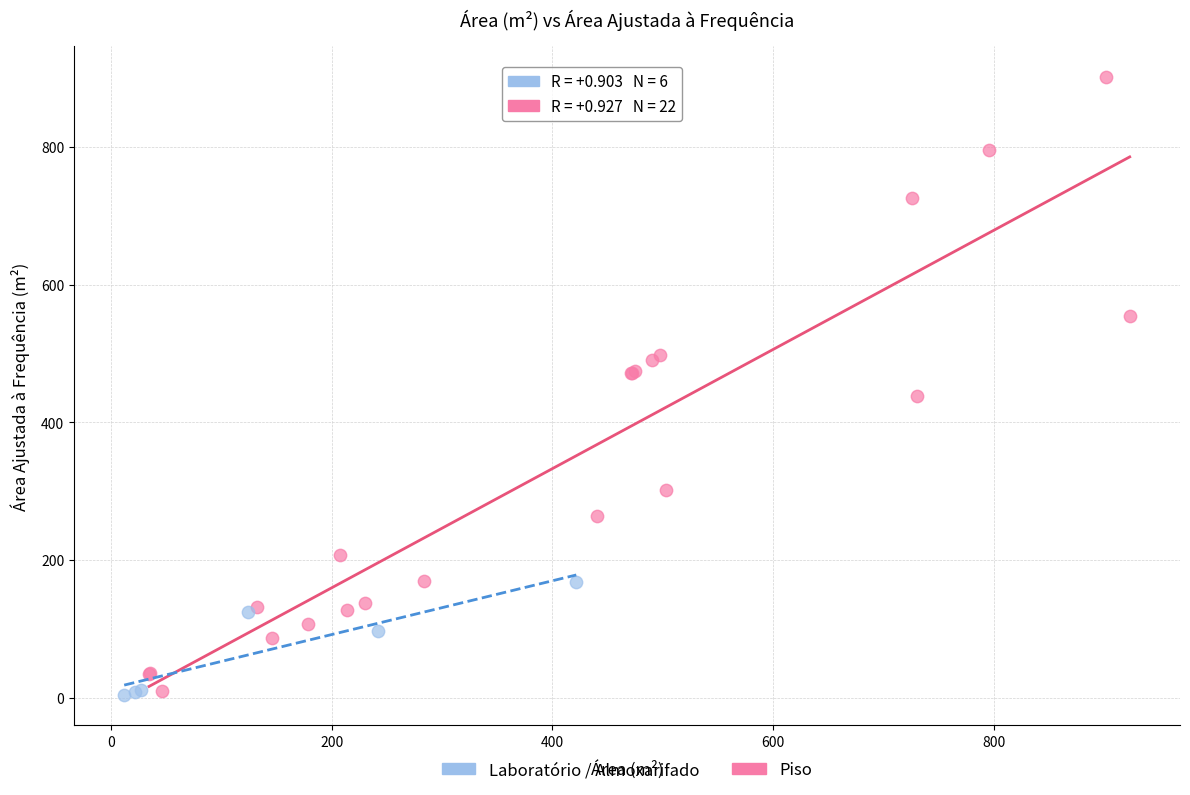

Which series has the largest Y range (max minus min)?

Piso